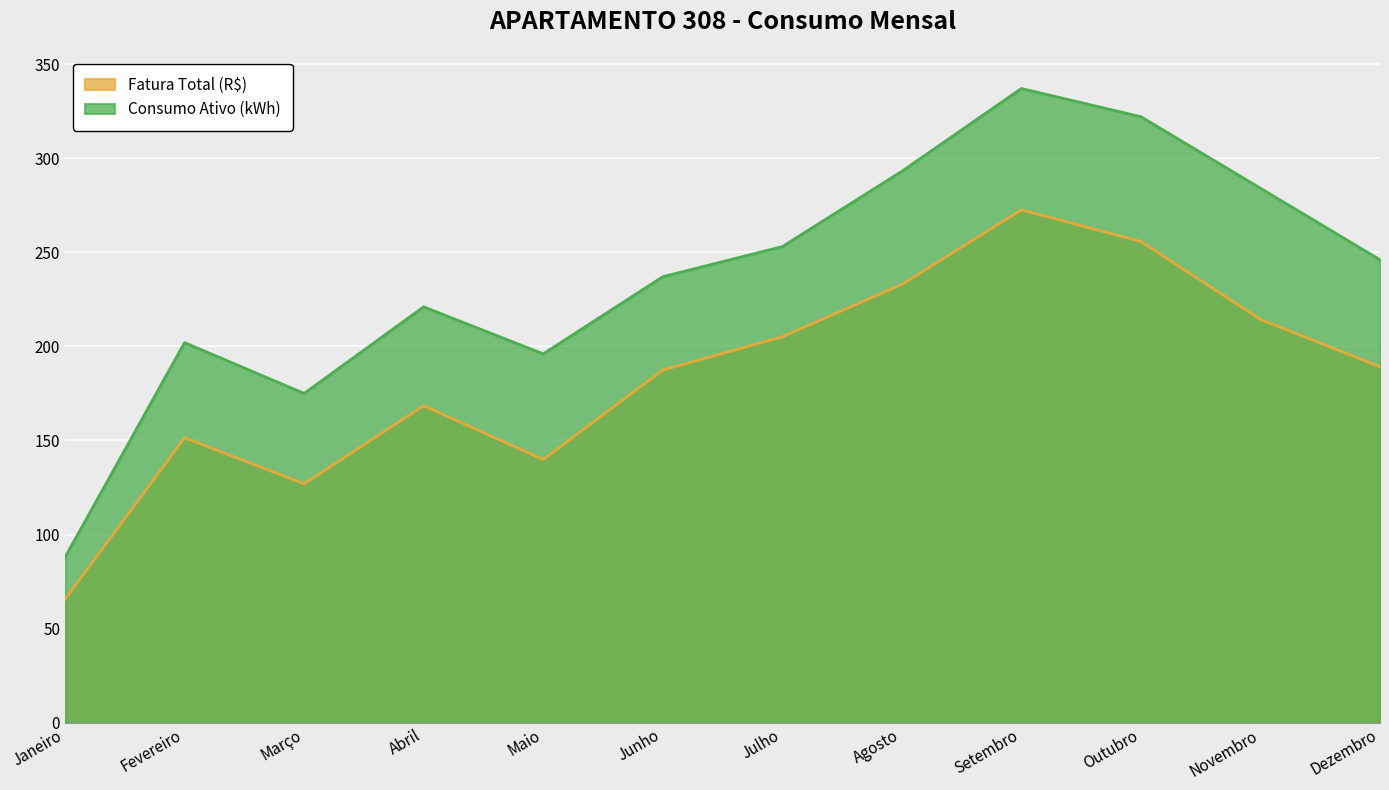

List the series in order of their peak value, lowest first.

Fatura Total (R$), Consumo Ativo (kWh)